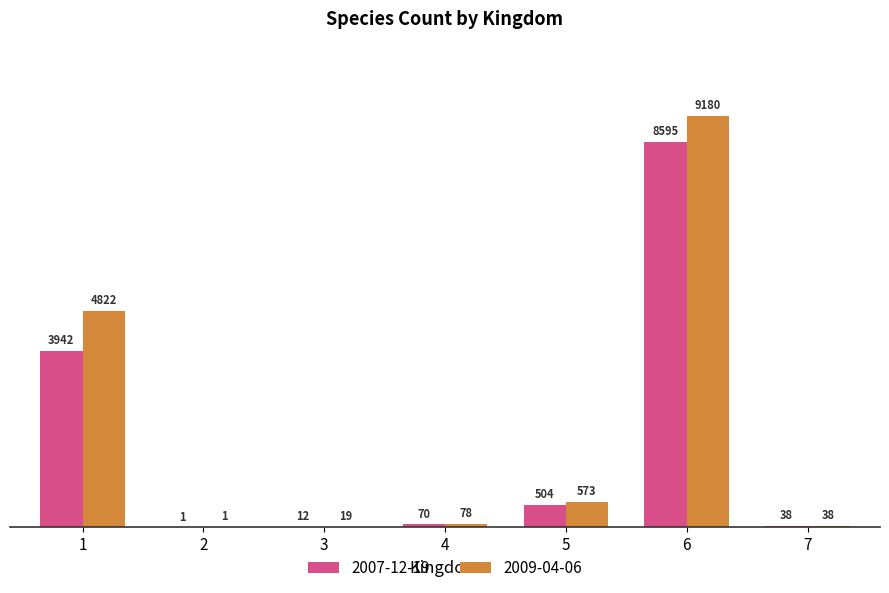

True or false: 2009-04-06 has a value of 4822 at 1.

True